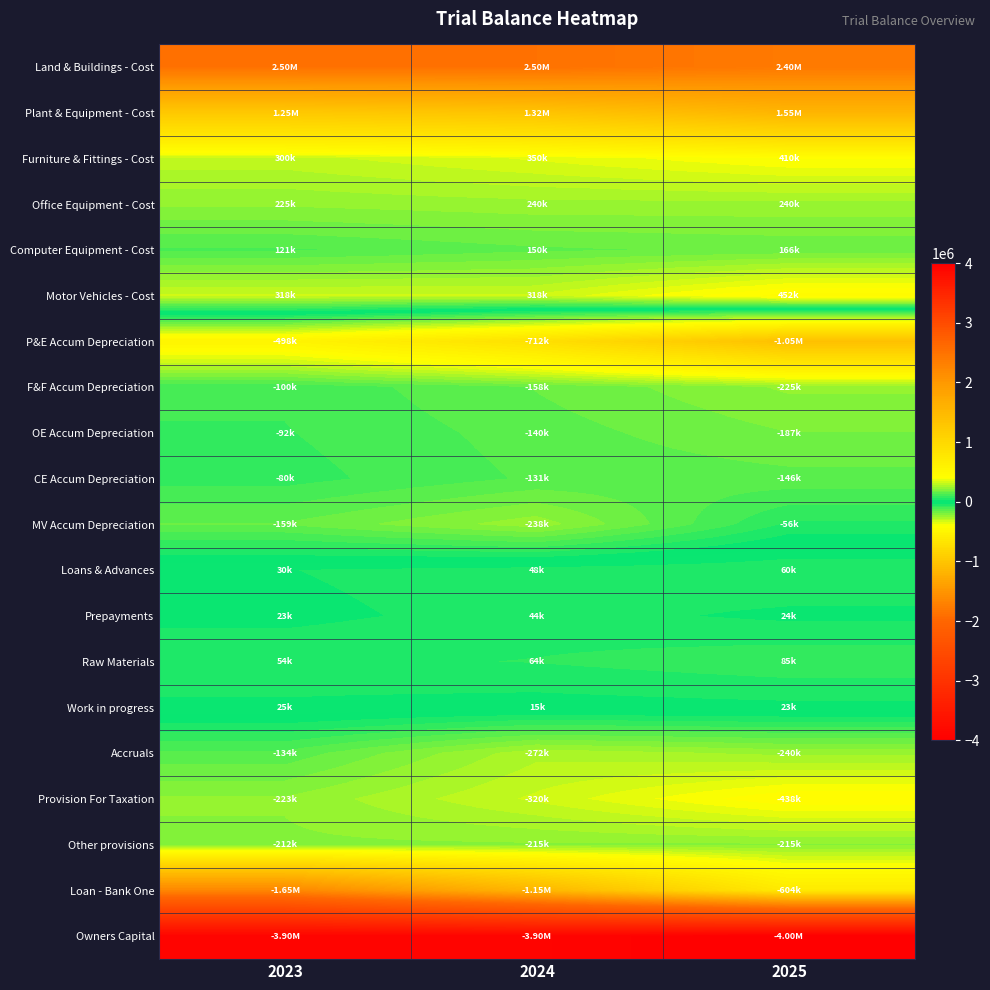

How many distinct data groups are displayed?

20